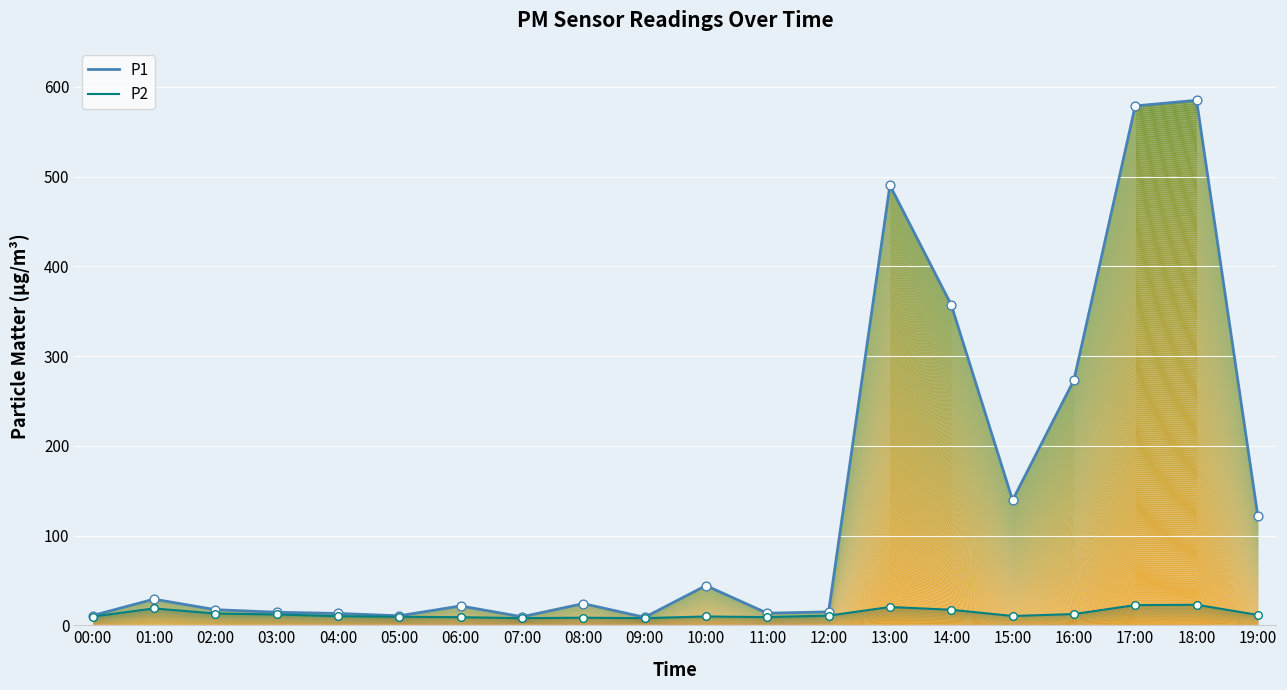

What are all the series names shown in the legend?

P1, P2